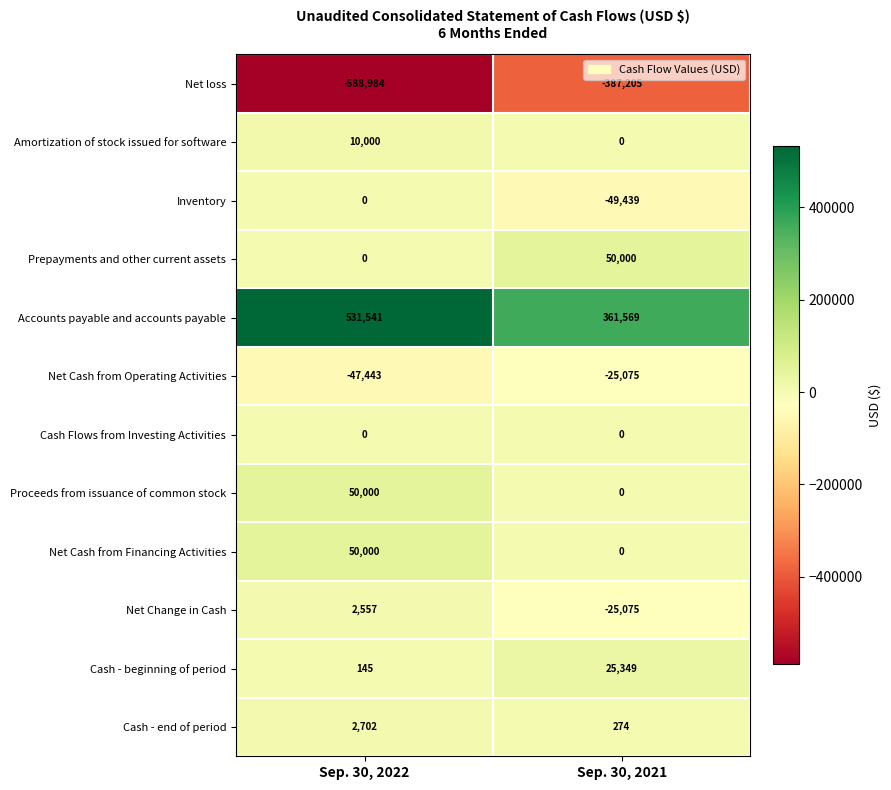

Reading right to left, transcribe all the data shown in this chart.

Net loss: -387205	-588984
Amortization of stock issued for software: 0	10000
Inventory: -49439	0
Prepayments and other current assets: 50000	0
Accounts payable and accounts payable: 361569	531541
Net Cash from Operating Activities: -25075	-47443
Cash Flows from Investing Activities: 0	0
Proceeds from issuance of common stock: 0	50000
Net Cash from Financing Activities: 0	50000
Net Change in Cash: -25075	2557
Cash - beginning of period: 25349	145
Cash - end of period: 274	2702